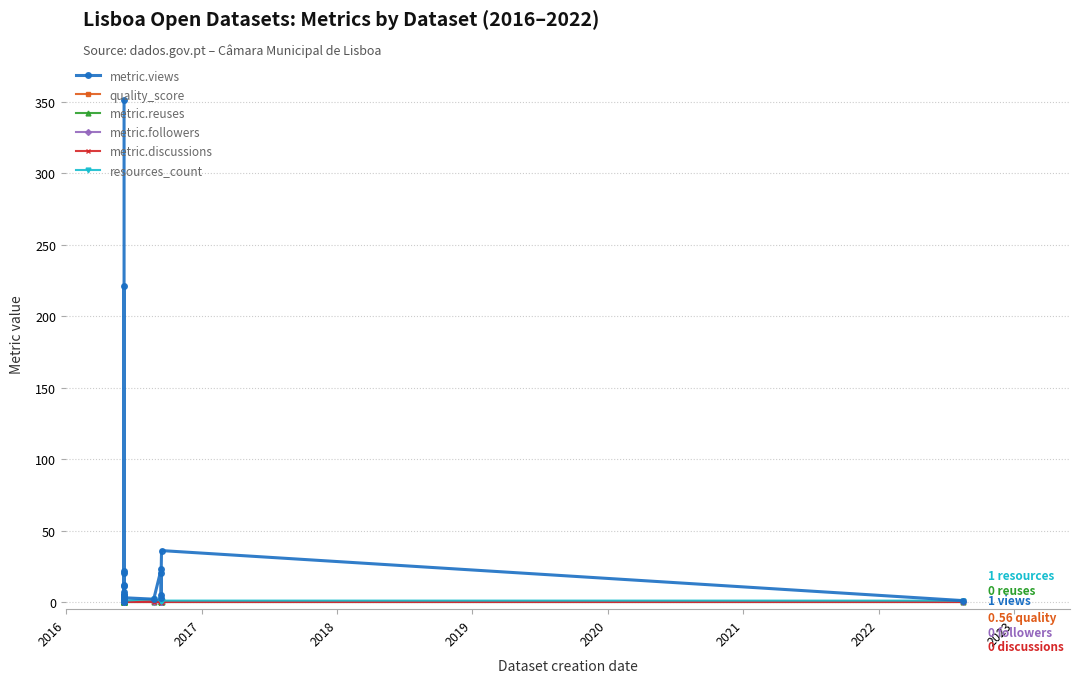

How many data points in metric.views are less than 5?

8